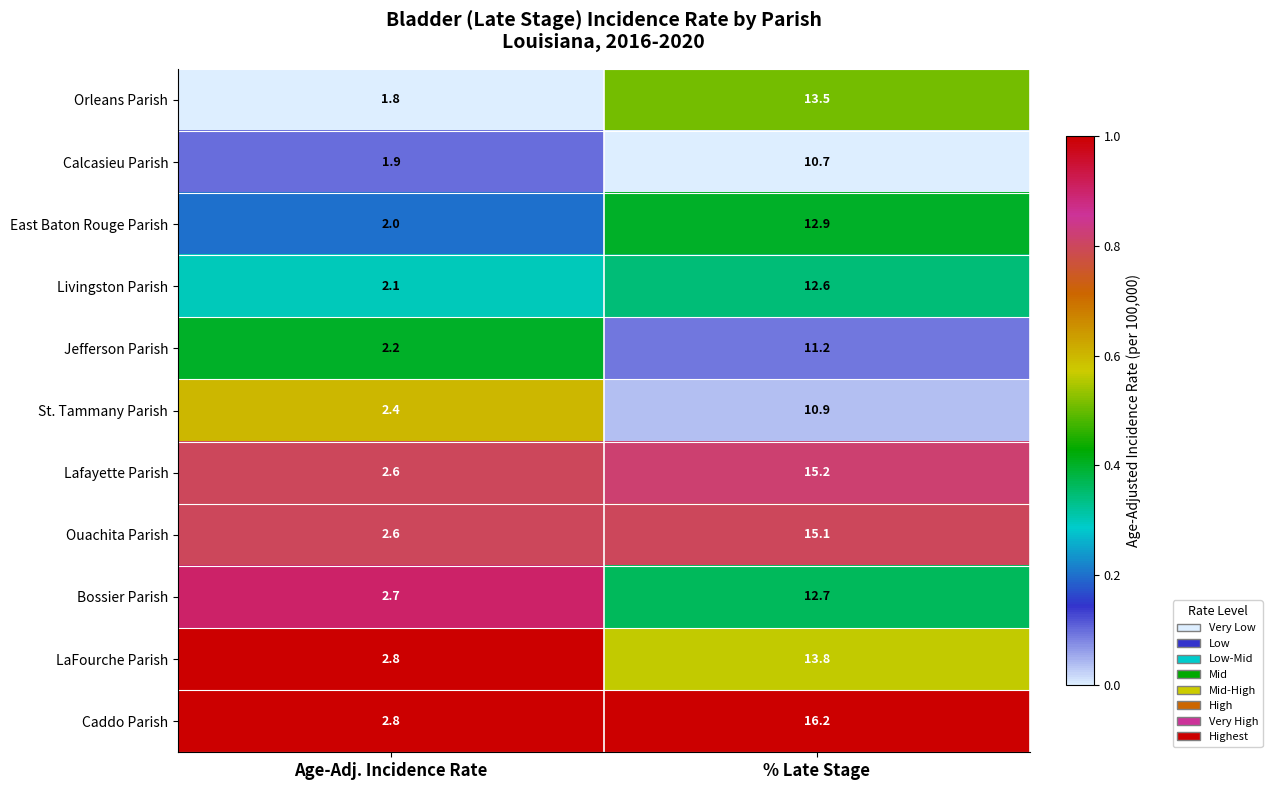

What is the difference between the maximum and minimum values in the East Baton Rouge Parish series?

10.9